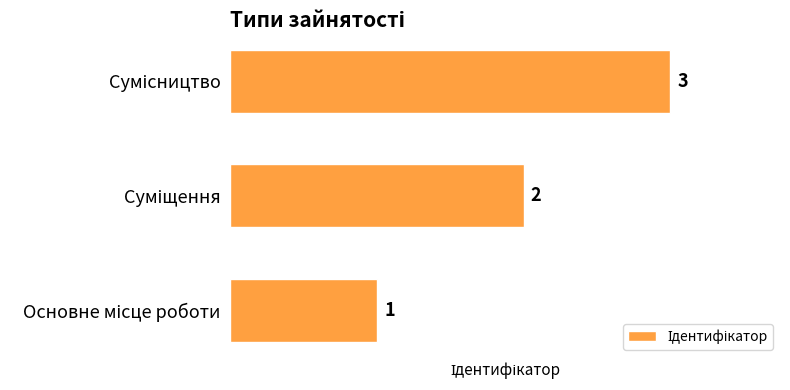

What is the maximum value shown in the chart?

3